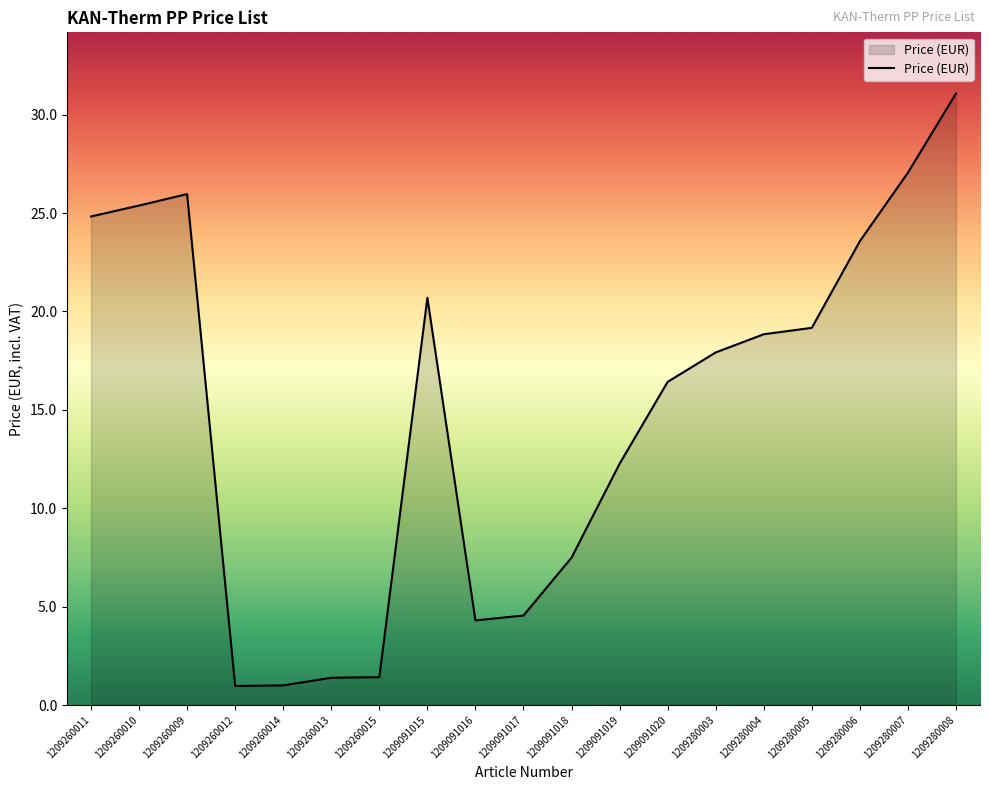

Reading left to right, what are all the values shown in this chart?

24.8	25.4	26.0	1.0	1.0	1.4	1.4	20.7	4.3	4.5	7.5	12.3	16.4	17.9	18.8	19.2	23.6	27.1	31.1